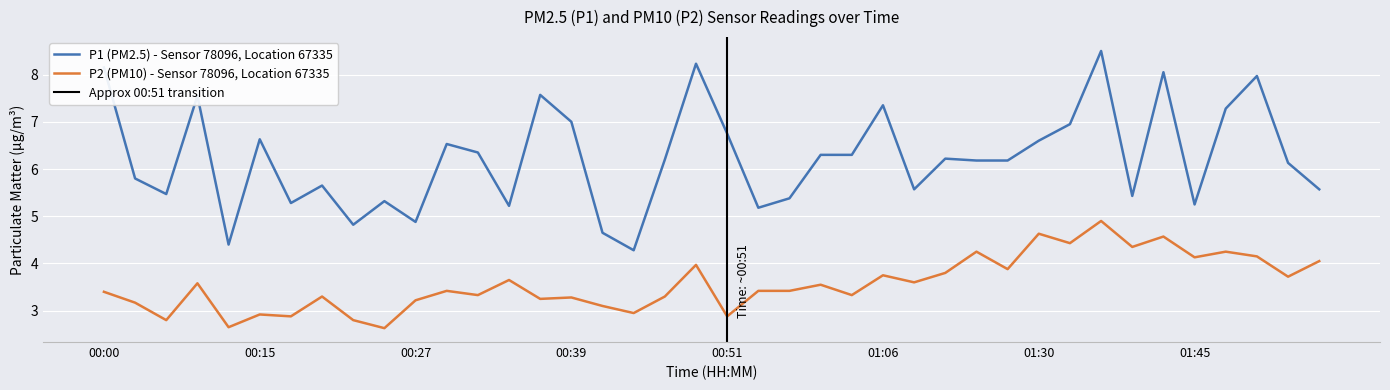

Reading right to left, transcribe all the data shown in this chart.

P1: 01:55=5.6	01:53=6.1	01:50=8.0	01:48=7.3	01:45=5.2	01:43=8.1	01:40=5.4	01:35=8.5	01:32=7.0	01:30=6.6	01:27=6.2	01:16=6.2	01:14=6.2	01:08=5.6	01:06=7.3	01:03=6.3	00:59=6.3	00:56=5.4	00:54=5.2	00:51=6.8	00:49=8.2	00:46=6.2	00:44=4.3	00:42=4.7	00:39=7.0	00:37=7.6	00:34=5.2	00:32=6.3	00:29=6.5	00:27=4.9	00:25=5.3	00:22=4.8	00:20=5.7	00:17=5.3	00:15=6.6	00:12=4.4	00:10=7.5	00:07=5.5	00:05=5.8	00:00=8.2
P2: 01:55=4.0	01:53=3.7	01:50=4.2	01:48=4.2	01:45=4.1	01:43=4.6	01:40=4.3	01:35=4.9	01:32=4.4	01:30=4.6	01:27=3.9	01:16=4.2	01:14=3.8	01:08=3.6	01:06=3.8	01:03=3.3	00:59=3.5	00:56=3.4	00:54=3.4	00:51=2.9	00:49=4.0	00:46=3.3	00:44=3.0	00:42=3.1	00:39=3.3	00:37=3.2	00:34=3.6	00:32=3.3	00:29=3.4	00:27=3.2	00:25=2.6	00:22=2.8	00:20=3.3	00:17=2.9	00:15=2.9	00:12=2.6	00:10=3.6	00:07=2.8	00:05=3.2	00:00=3.4